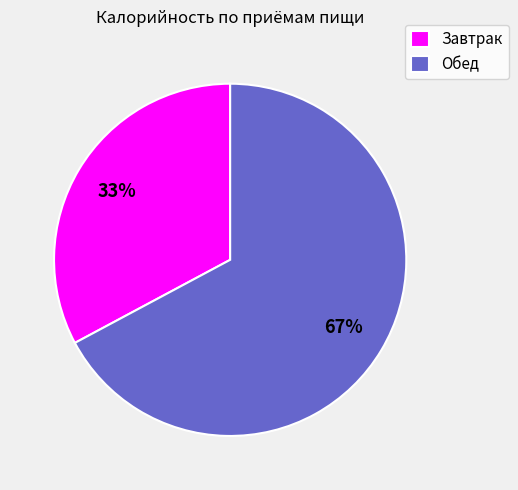

Do Обед and Завтрак together represent more than half of the pie?

Yes